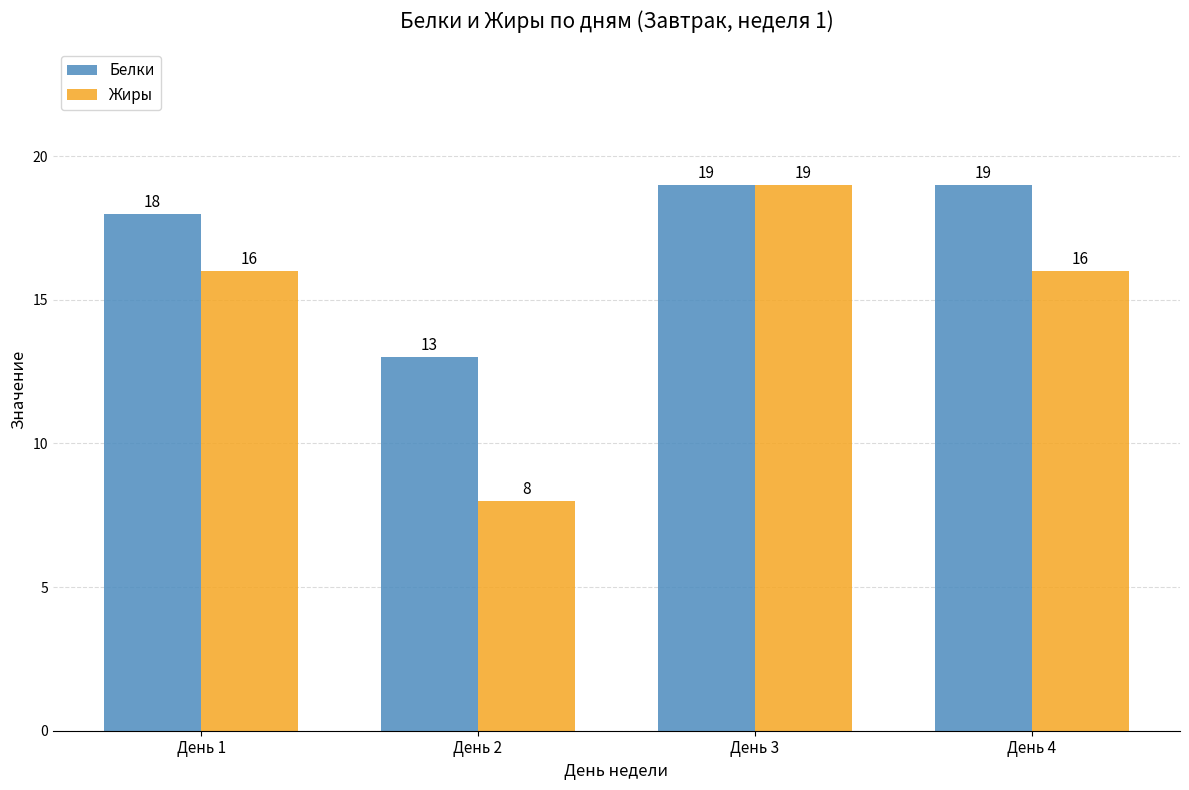

Which series changed the most between День 3 and День 4?

Жиры